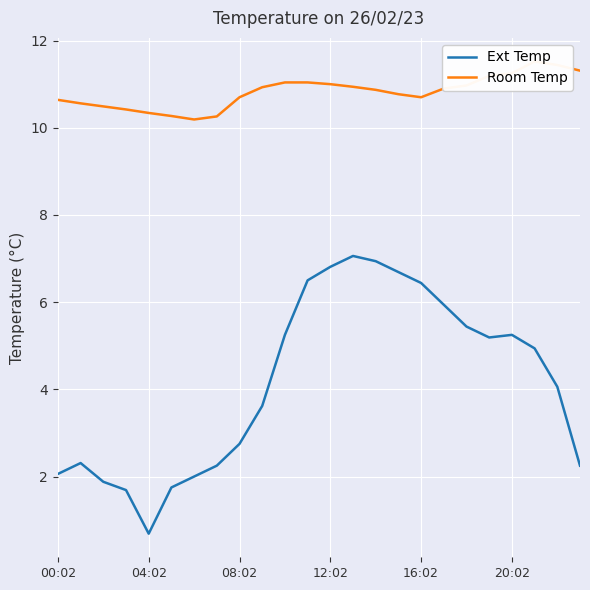

At how many categories does at least one series exceed 5?

24